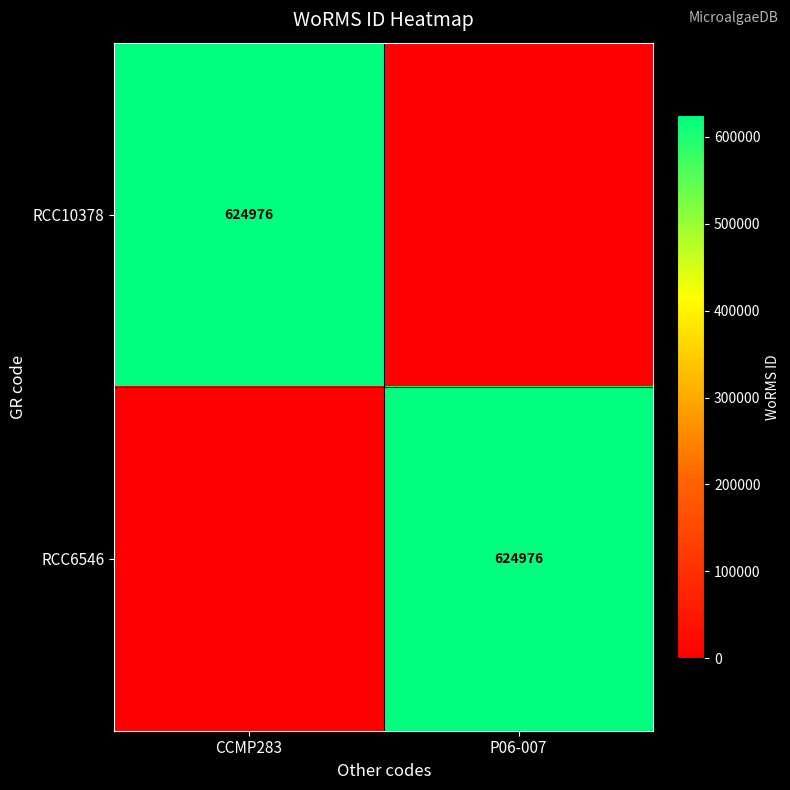

What is the maximum value shown in the chart?

624976